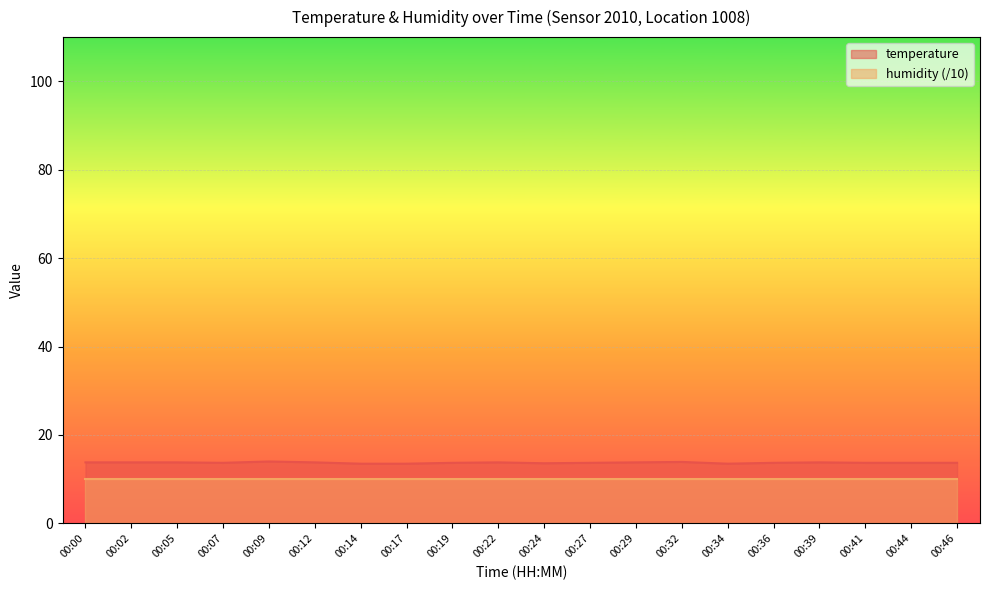

What is the value of the 5th point from the left?

14.0